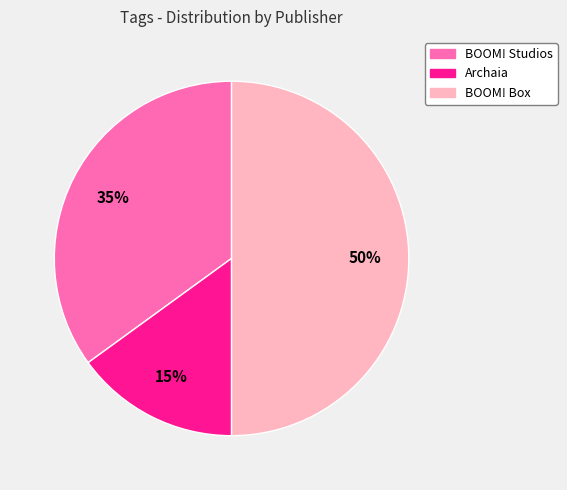

Which slice is the smallest?

Archaia